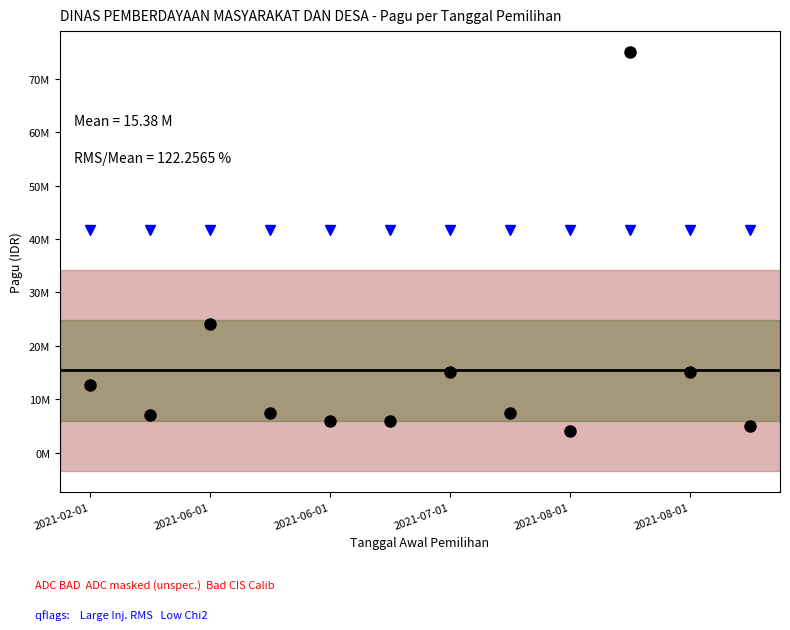

At which category does the chart reach its minimum across all series?

2021-08-01